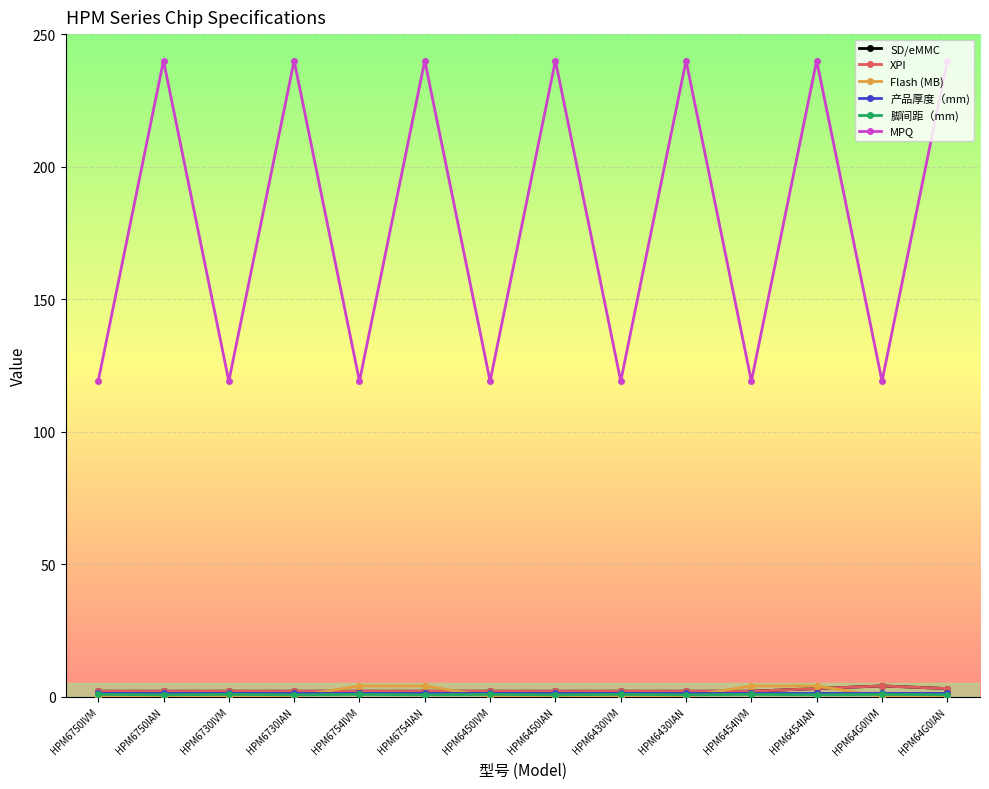

Reading left to right, list all the values displayed in this chart.

SD/eMMC: HPM6750IVM=2.0	HPM6750IAN=2.0	HPM6730IVM=2.0	HPM6730IAN=2.0	HPM6754IVM=2.0	HPM6754IAN=2.0	HPM6450IVM=2.0	HPM6450IAN=2.0	HPM6430IVM=2.0	HPM6430IAN=2.0	HPM6454IVM=2.0	HPM6454IAN=3.0	HPM64G0IVM=4.0	HPM64G0IAN=3.0
XPI: HPM6750IVM=2.0	HPM6750IAN=2.0	HPM6730IVM=2.0	HPM6730IAN=2.0	HPM6754IVM=2.0	HPM6754IAN=2.0	HPM6450IVM=2.0	HPM6450IAN=2.0	HPM6430IVM=2.0	HPM6430IAN=2.0	HPM6454IVM=2.0	HPM6454IAN=3.0	HPM64G0IVM=4.0	HPM64G0IAN=3.0
Flash (MB): HPM6750IVM=0.0	HPM6750IAN=0.0	HPM6730IVM=0.0	HPM6730IAN=0.0	HPM6754IVM=4.0	HPM6754IAN=4.0	HPM6450IVM=0.0	HPM6450IAN=0.0	HPM6430IVM=0.0	HPM6430IAN=0.0	HPM6454IVM=4.0	HPM6454IAN=4.0	HPM64G0IVM=0.0	HPM64G0IAN=0.0
产品厚度（mm): HPM6750IVM=1.2	HPM6750IAN=1.2	HPM6730IVM=1.2	HPM6730IAN=1.2	HPM6754IVM=1.2	HPM6754IAN=1.2	HPM6450IVM=1.2	HPM6450IAN=1.2	HPM6430IVM=1.2	HPM6430IAN=1.2	HPM6454IVM=1.2	HPM6454IAN=1.2	HPM64G0IVM=1.2	HPM64G0IAN=1.2
脚间距（mm): HPM6750IVM=0.8	HPM6750IAN=0.7	HPM6730IVM=0.8	HPM6730IAN=0.7	HPM6754IVM=0.8	HPM6754IAN=0.7	HPM6450IVM=0.8	HPM6450IAN=0.7	HPM6430IVM=0.8	HPM6430IAN=0.7	HPM6454IVM=0.8	HPM6454IAN=0.7	HPM64G0IVM=0.8	HPM64G0IAN=0.7
MPQ: HPM6750IVM=119.0	HPM6750IAN=240.0	HPM6730IVM=119.0	HPM6730IAN=240.0	HPM6754IVM=119.0	HPM6754IAN=240.0	HPM6450IVM=119.0	HPM6450IAN=240.0	HPM6430IVM=119.0	HPM6430IAN=240.0	HPM6454IVM=119.0	HPM6454IAN=240.0	HPM64G0IVM=119.0	HPM64G0IAN=240.0